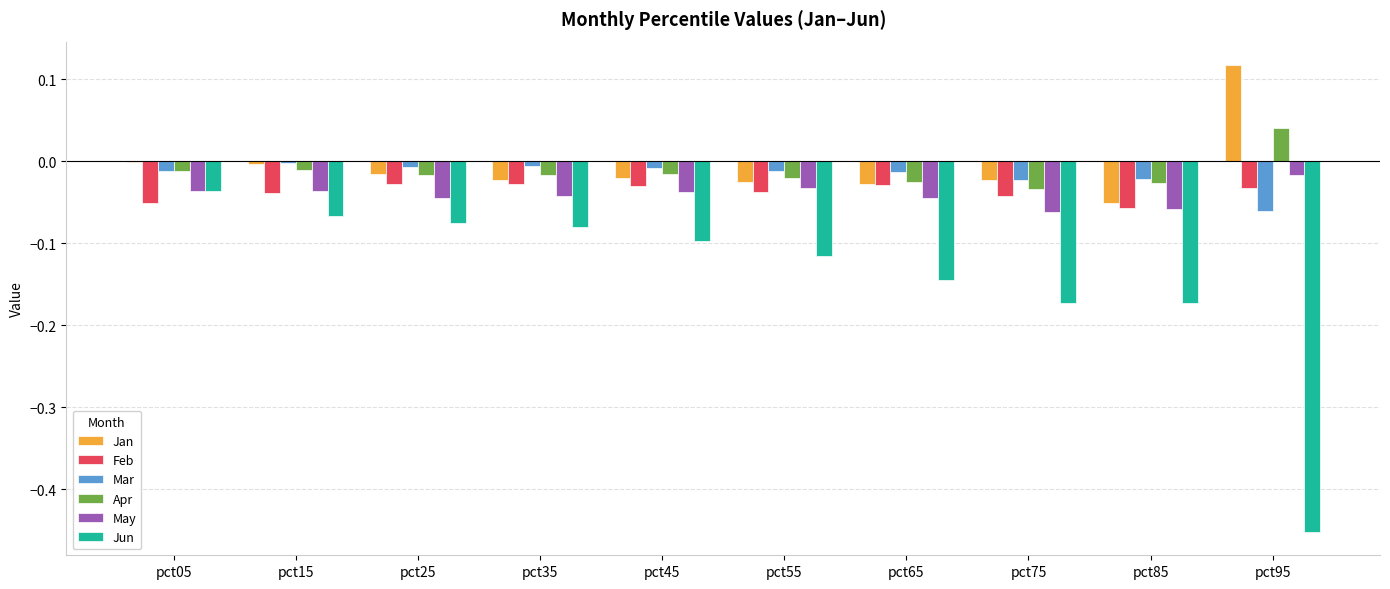

The value of Jan at pct25 is -0.0. True or false?

True